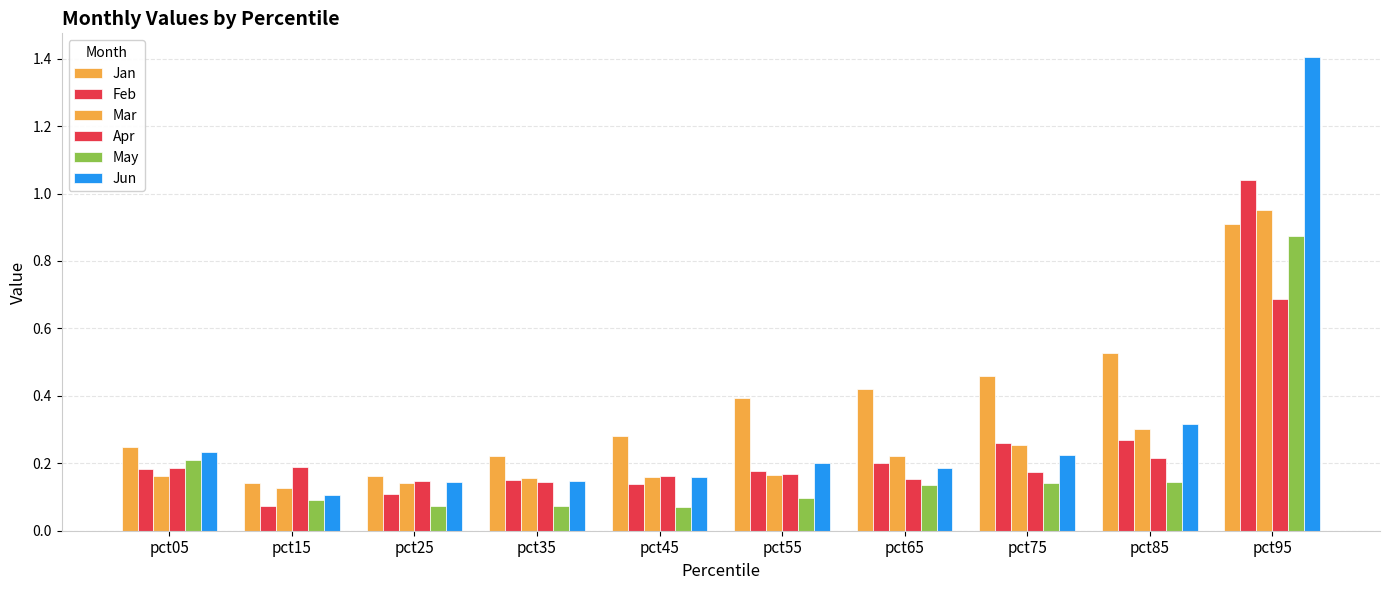

How many bars are there in each group?

6